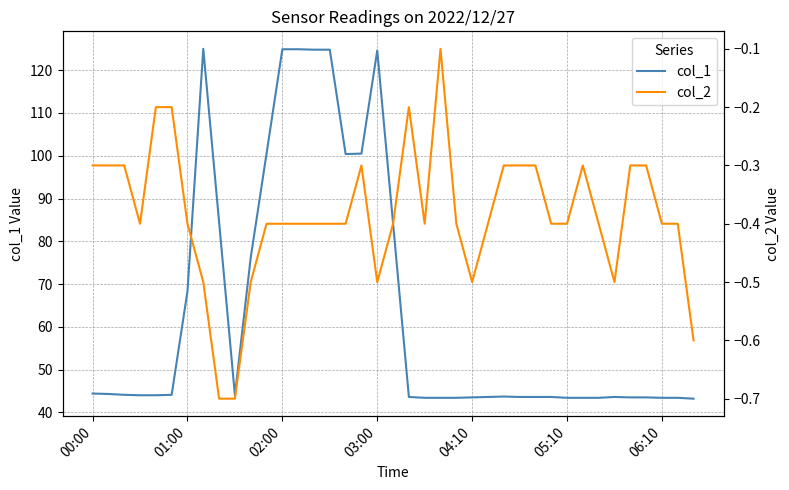

Does the chart display data point markers on the line(s)?

No